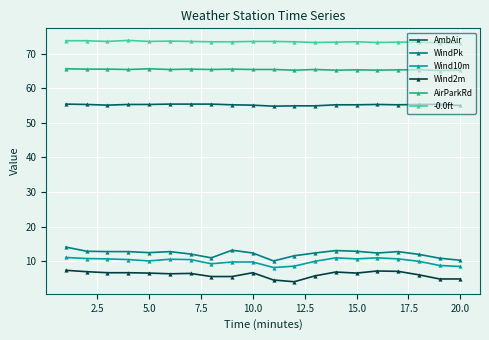

What is the difference between the maximum and minimum values in the WindPk series?

4.0